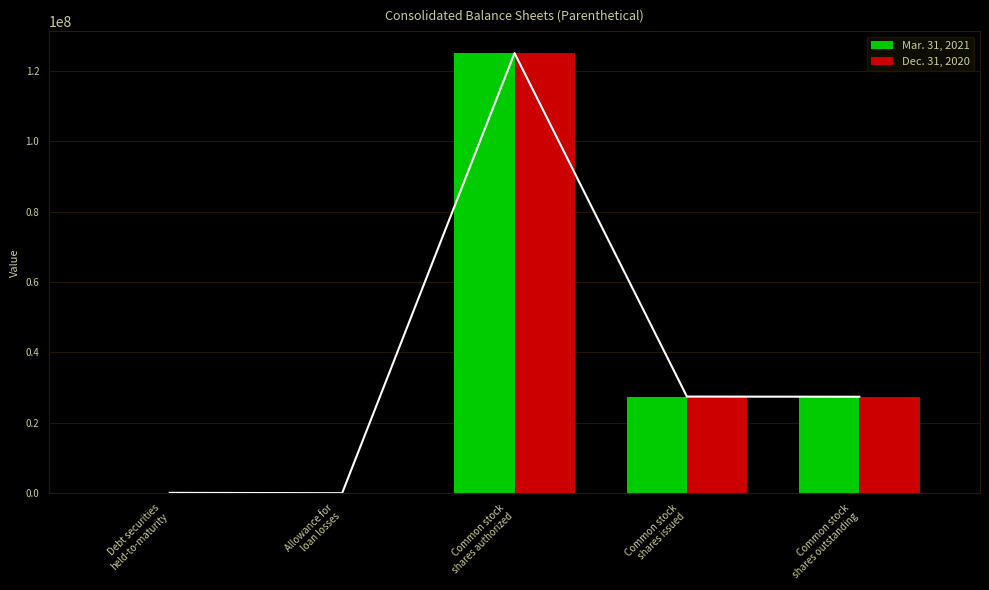

How many values in the Mar. 31, 2021 series are below 27382069?

2